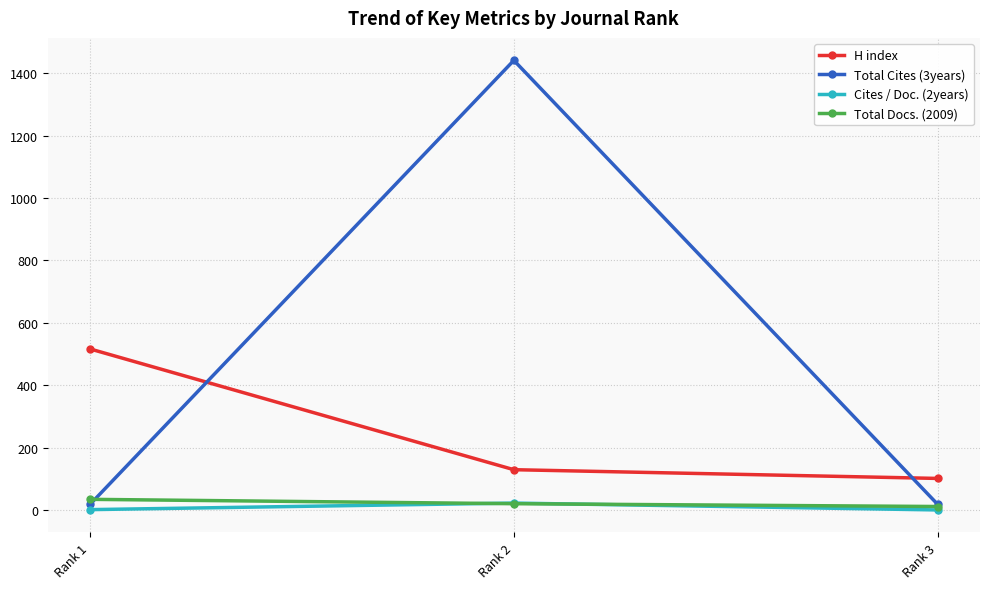

Which category has the highest value in the Total Cites (3years) series?

Rank 2